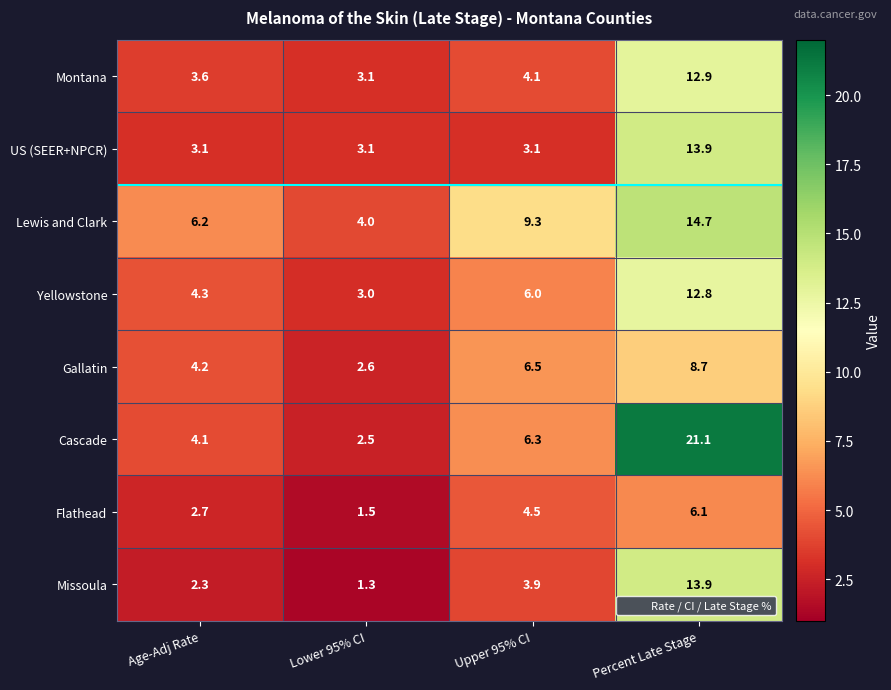

At which label does Lewis and Clark first exceed 9?

Upper 95% CI